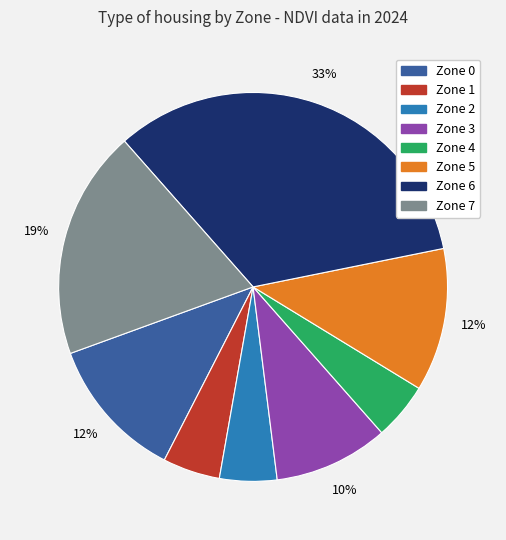

What is the ratio of the value at Zone 7 to the value at Zone 0?

1.6